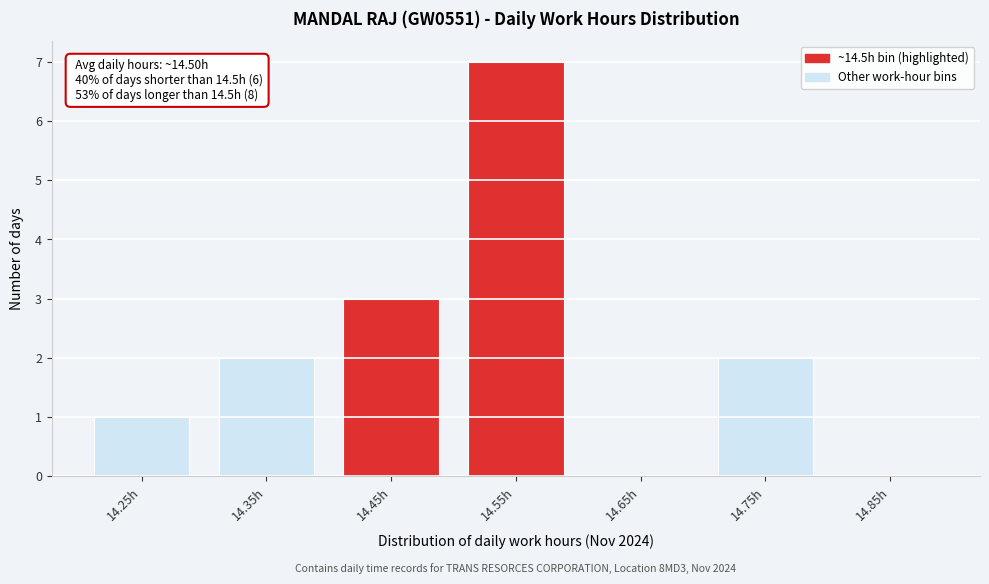

Which range on the x-axis has the tallest bar?

14.5 to 14.6